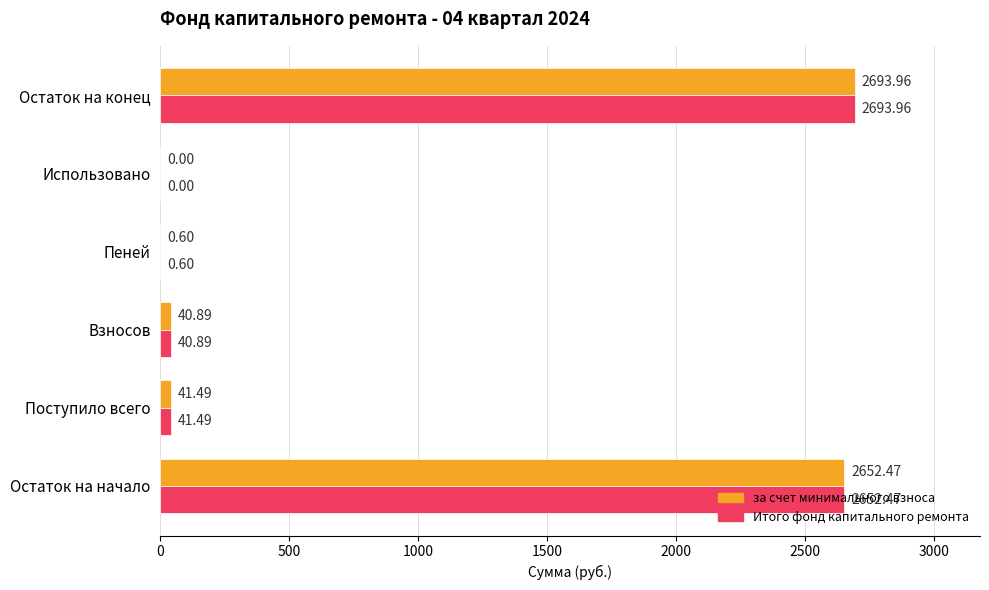

At which label does за счет минимального взноса reach its peak?

Остаток на конец